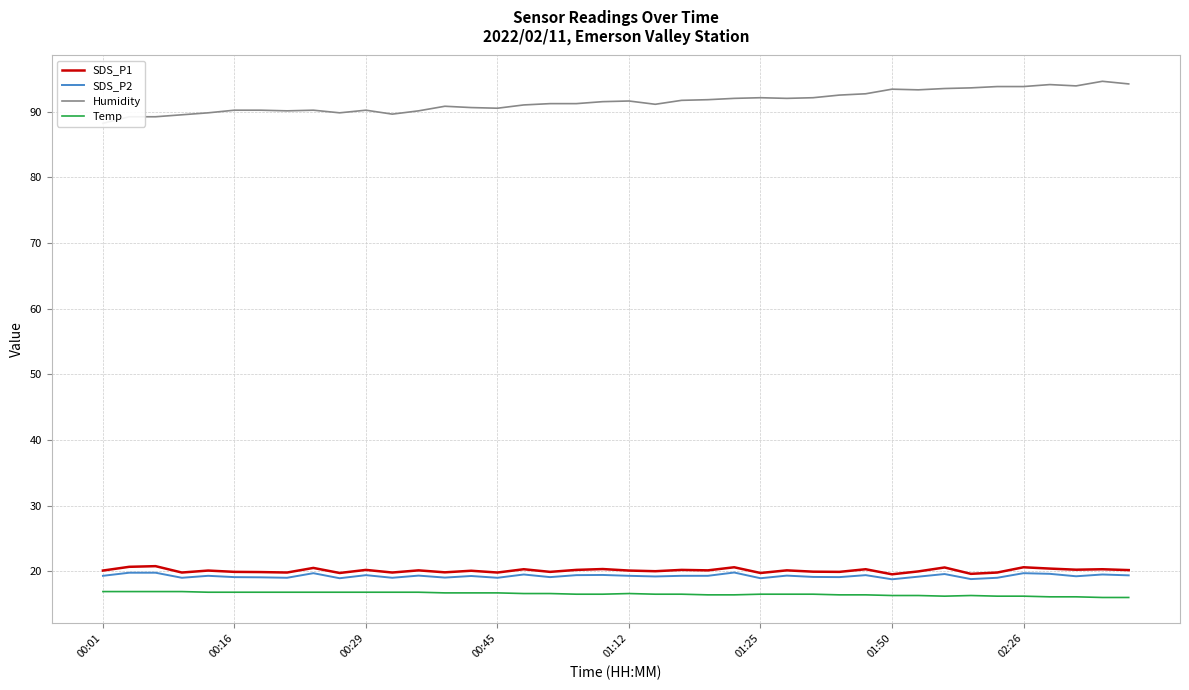

True or false: Temp has a value of 24.6 at 01:25.

False